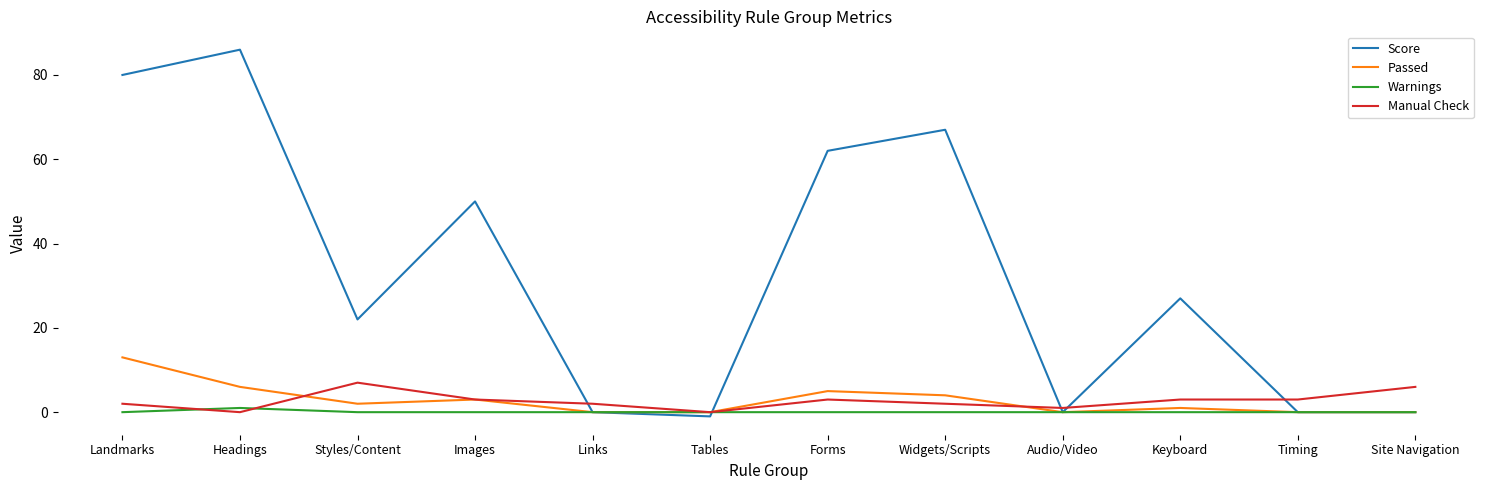

The Score series shows 141 at Landmarks. True or false?

False